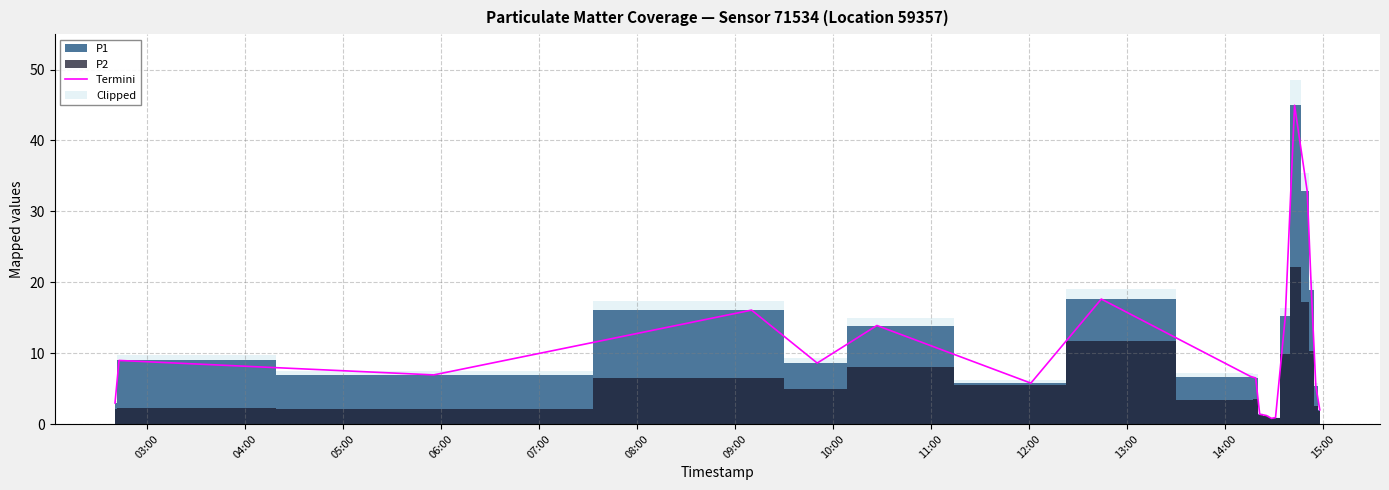

What is the maximum value for Termini?

45.0